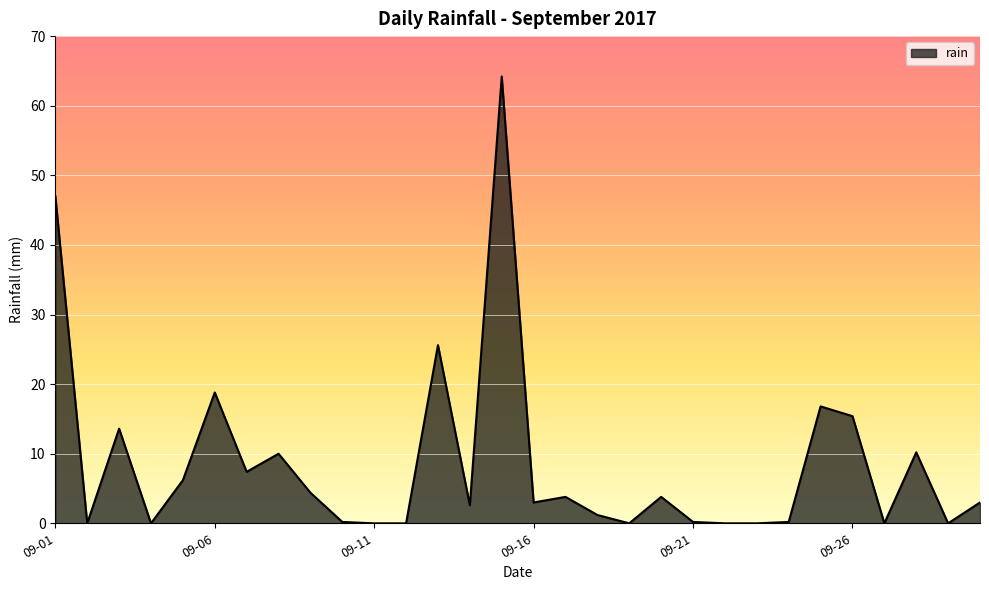

Does the chart display data point markers on the line(s)?

No